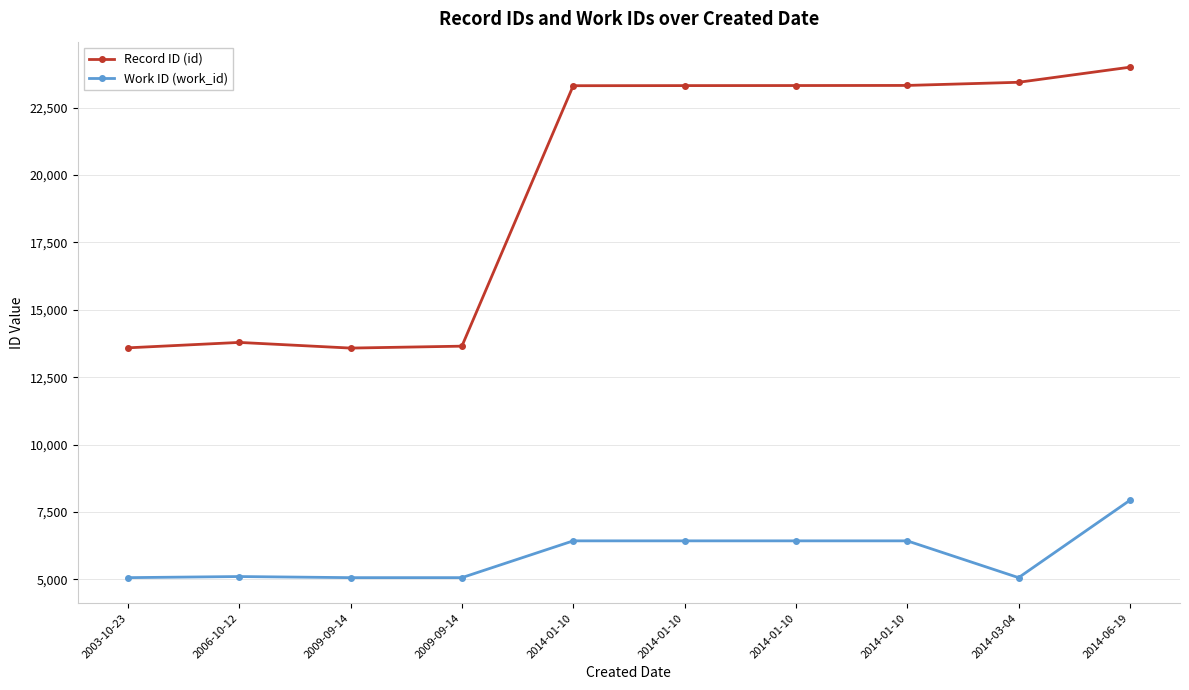

What is the value of the Work ID (work_id) point at the 9th from the left?

5063